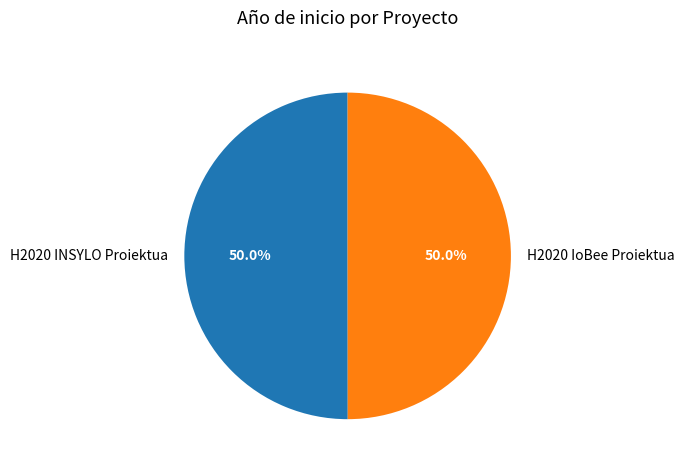

To the nearest percent, what percentage of the pie is H2020 IoBee Proiektua?

50%